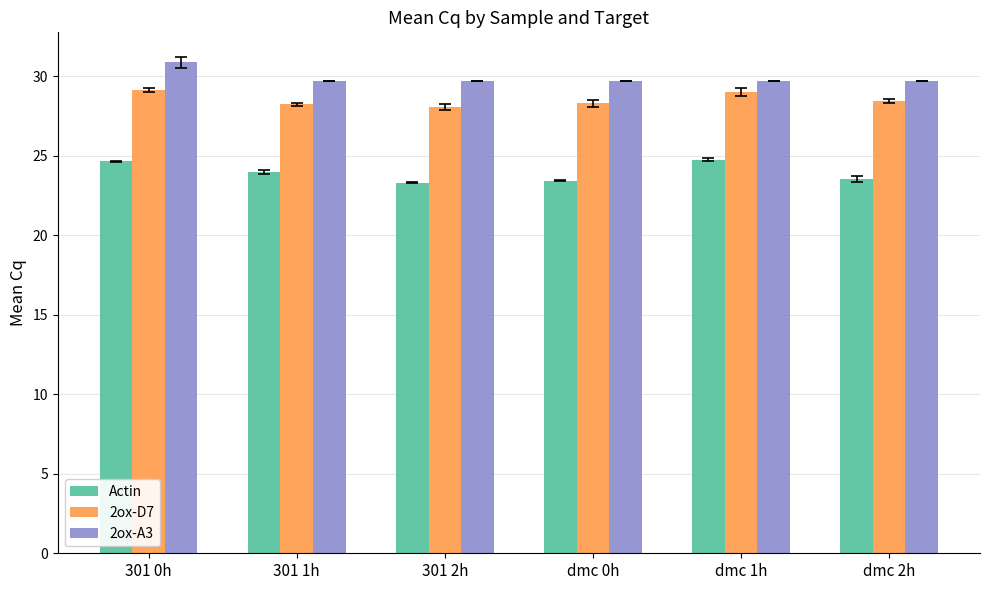

Which category has the highest value across all series?

301 0h